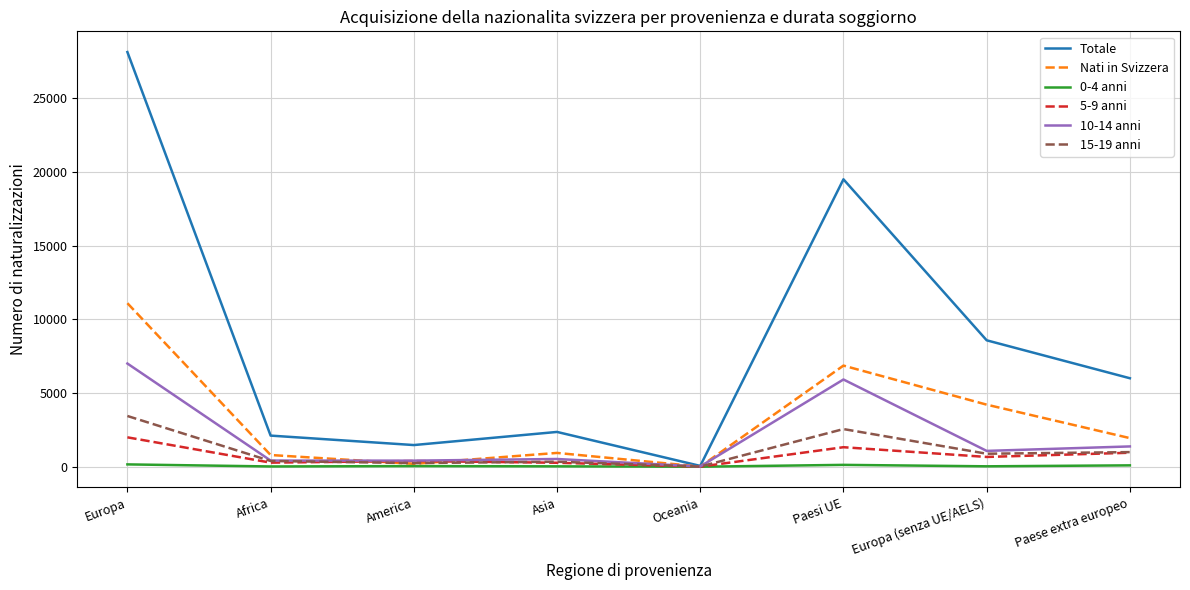

What are all the series names shown in the legend?

Totale, Nati in Svizzera, 0-4 anni, 5-9 anni, 10-14 anni, 15-19 anni